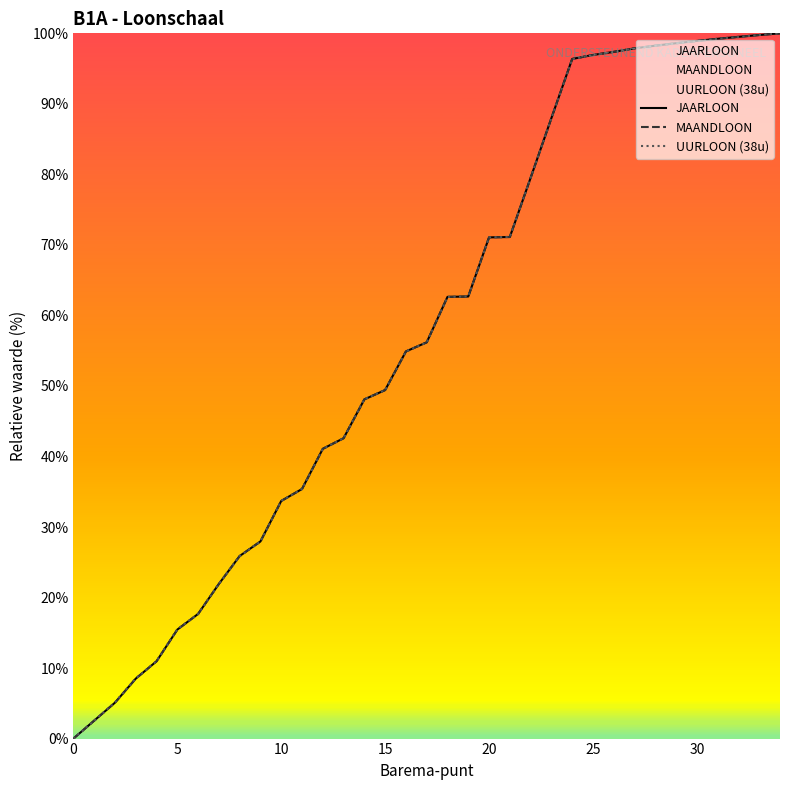

The value of MAANDLOON at 12 is 41.1. True or false?

True